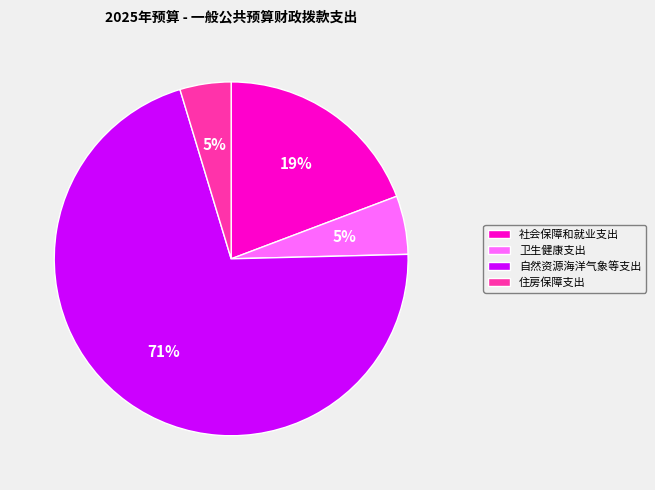

Is the sum of 卫生健康支出 and 自然资源海洋气象等支出 greater than half?

Yes